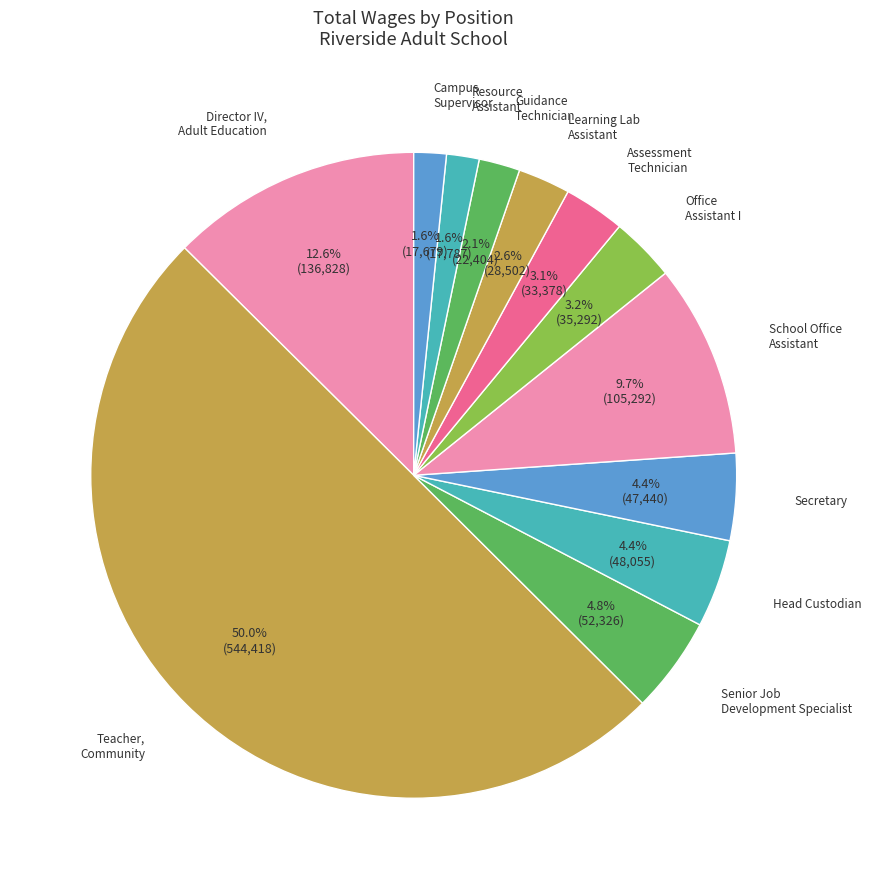

What percentage is NOT represented by School Office Assistant?

90.3%